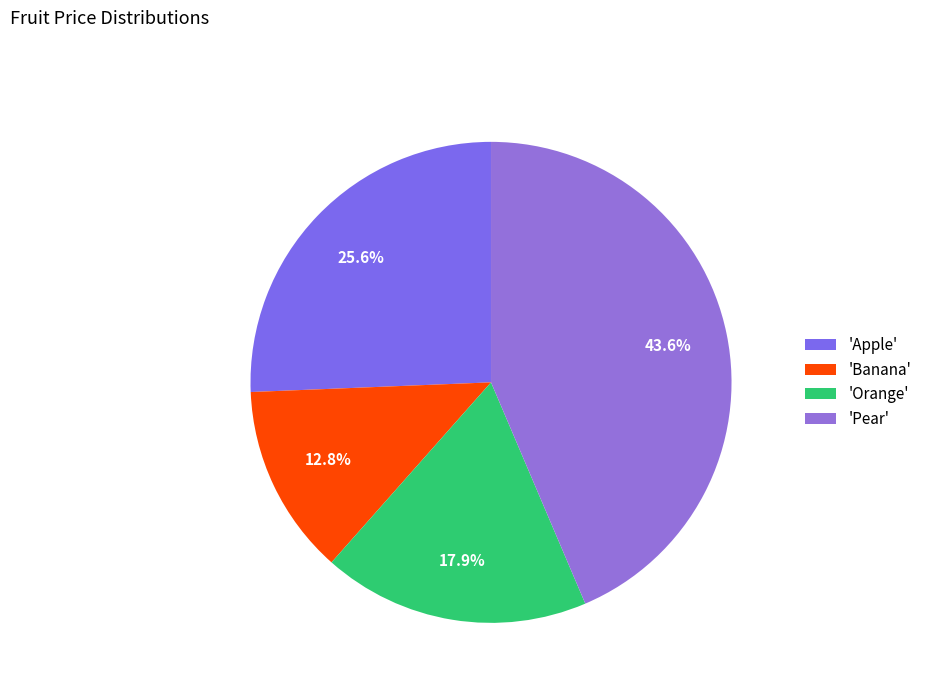

How many segments does this pie chart have?

4